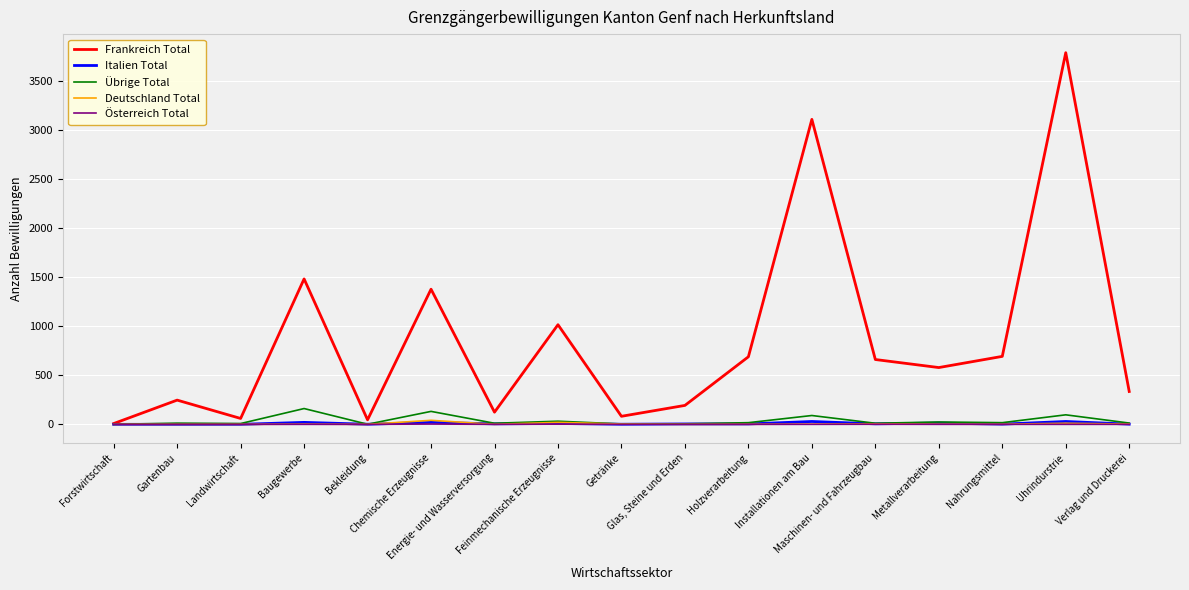

Which series has the largest total across all categories?

Frankreich Total